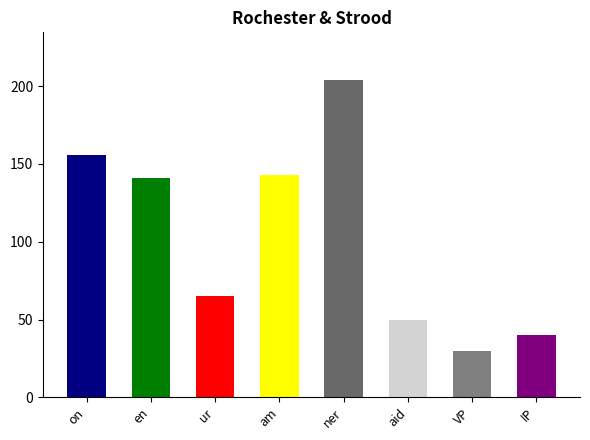

Read the value at aid.

50.0